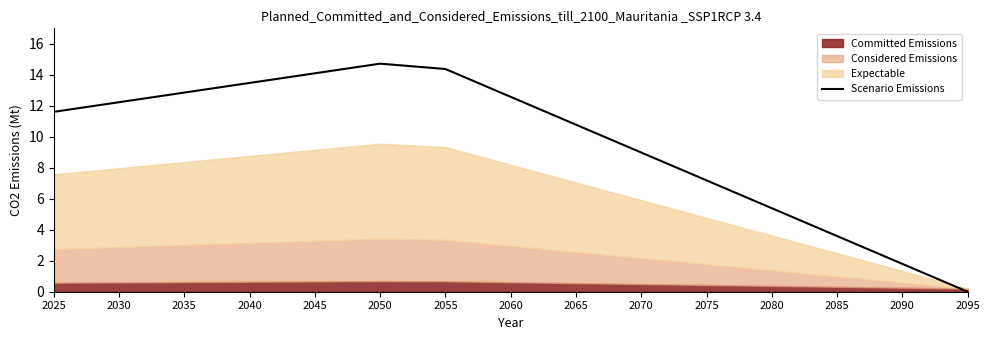

Count the number of values greater than 11.

8